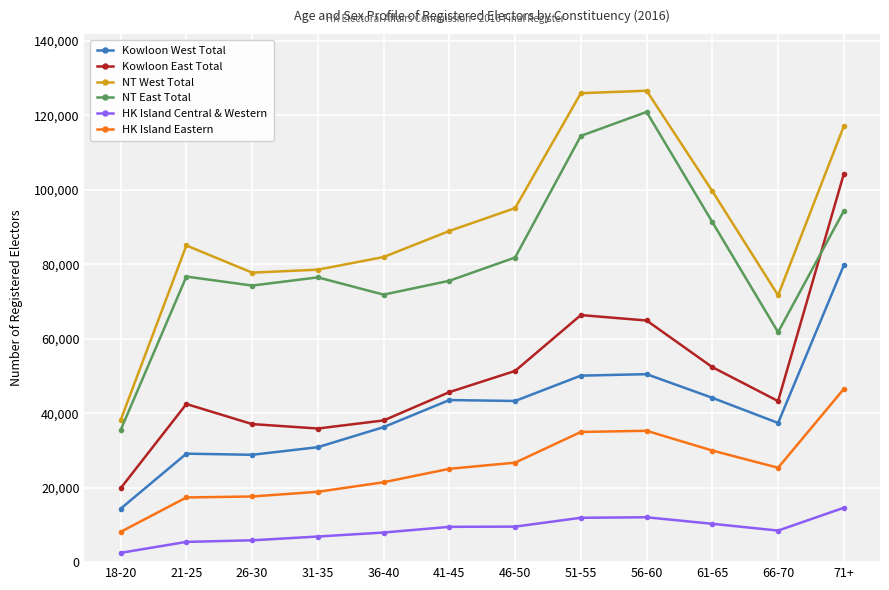

In Kowloon West Total, how many points are lower than both neighbors (excluding endpoints)?

3